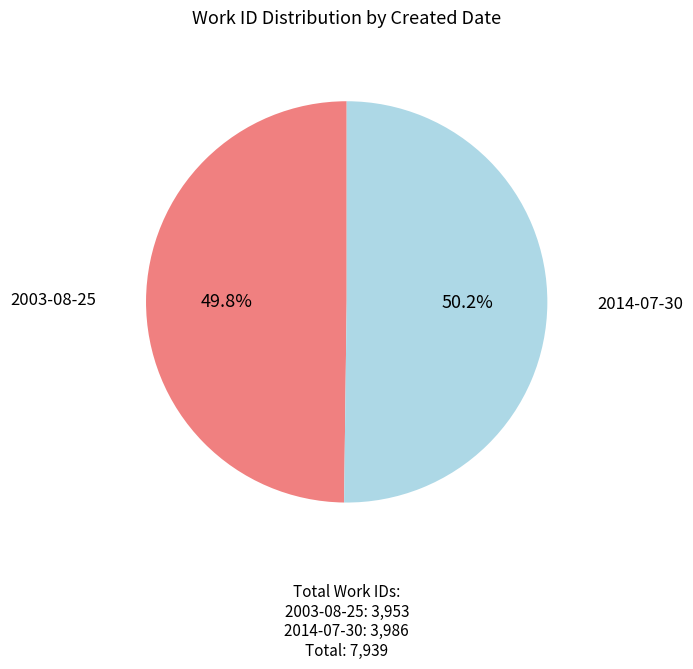

How many slices are in this pie chart?

2